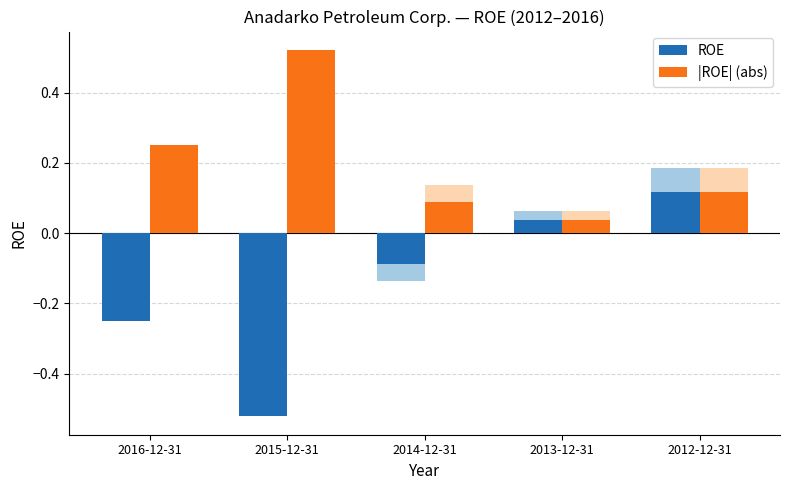

What is the difference between the ROE values at 2016-12-31 and 2015-12-31?

0.3